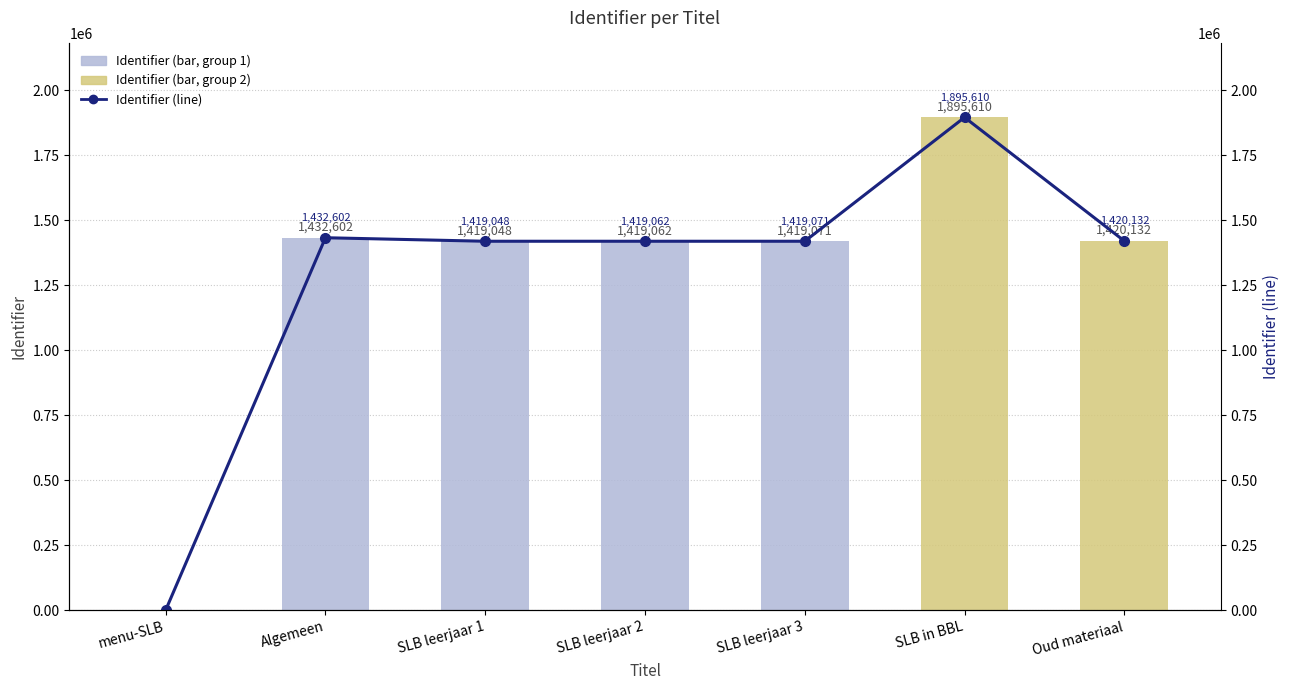

Which series changed the most between Algemeen and SLB leerjaar 3?

Identifier (value)